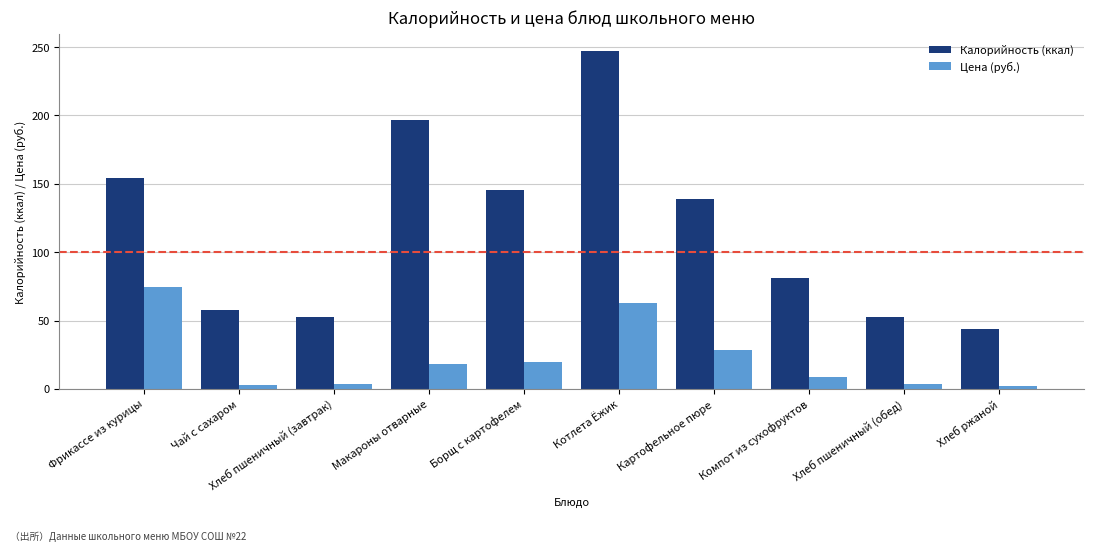

The value of Цена (руб.) at Фрикассе из курицы is 108.4. True or false?

False